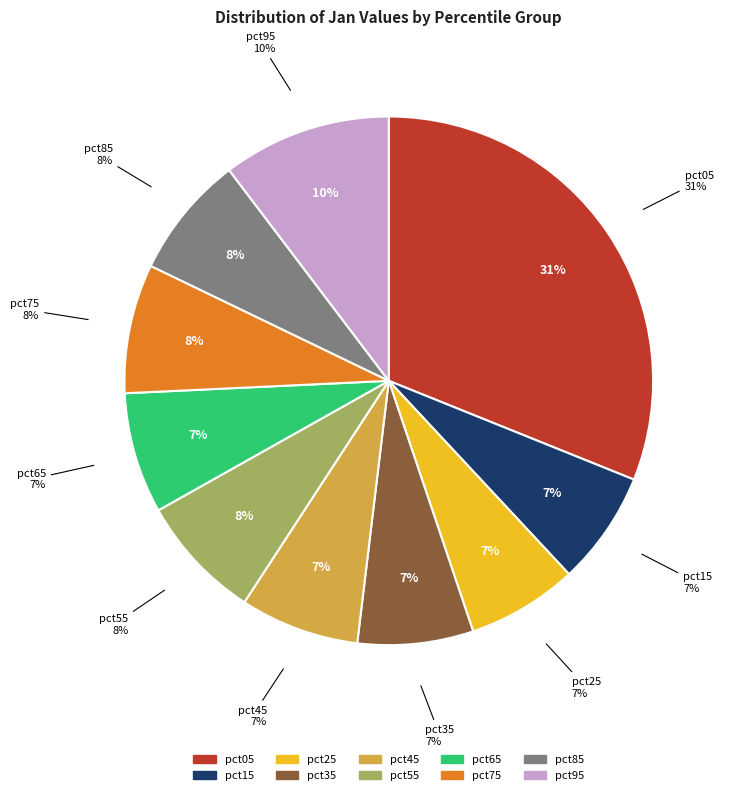

The pct75 slice represents 8% of the pie. True or false?

True